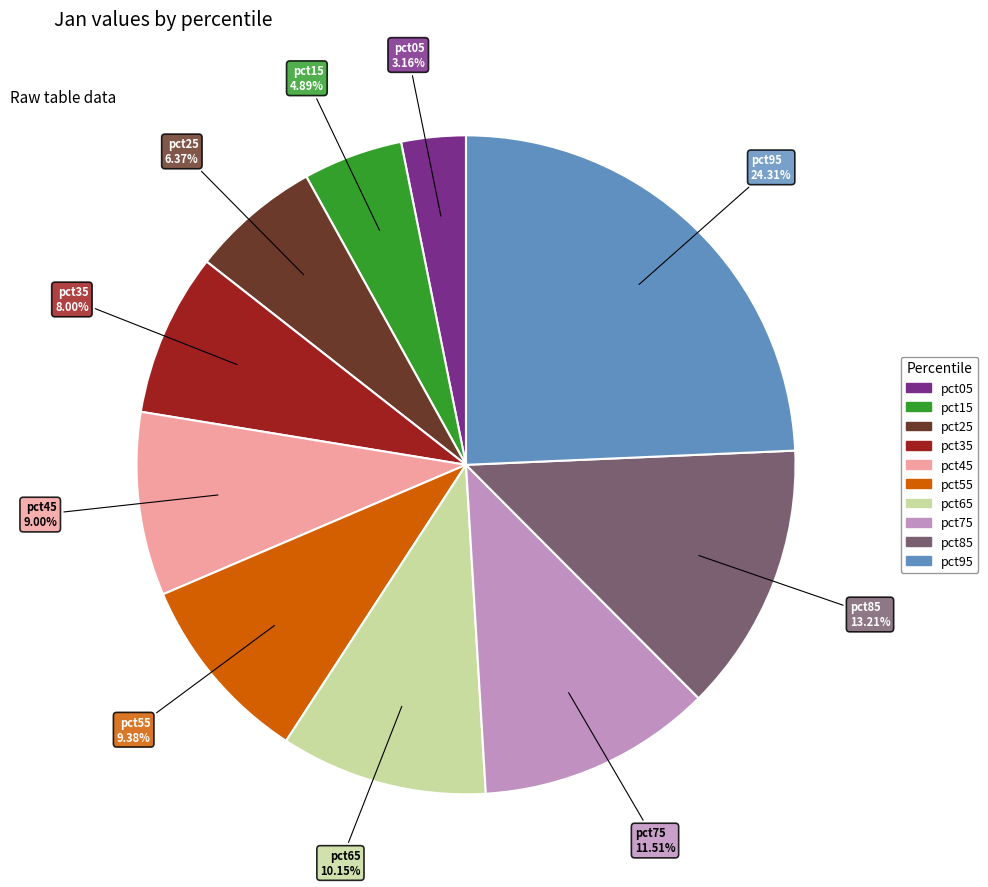

Is there any slice that represents more than half of the pie?

No